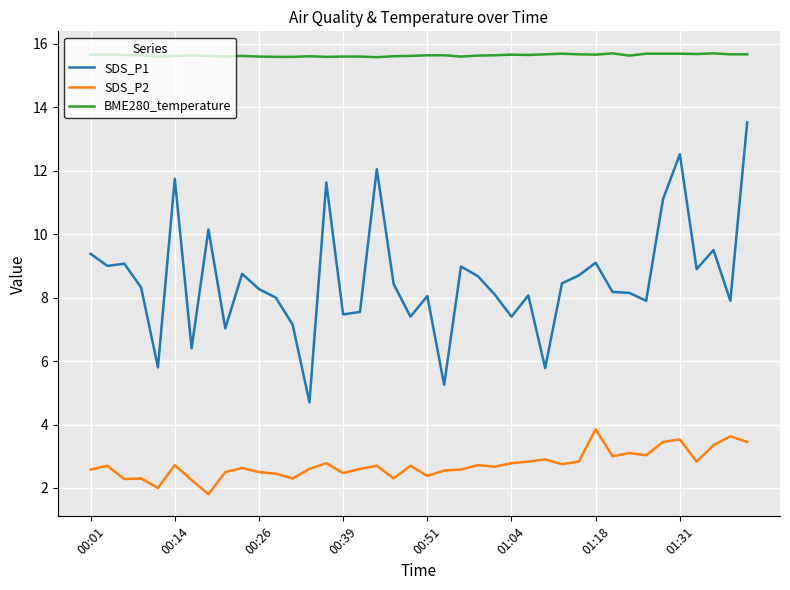

What is the maximum value for SDS_P2?

3.9